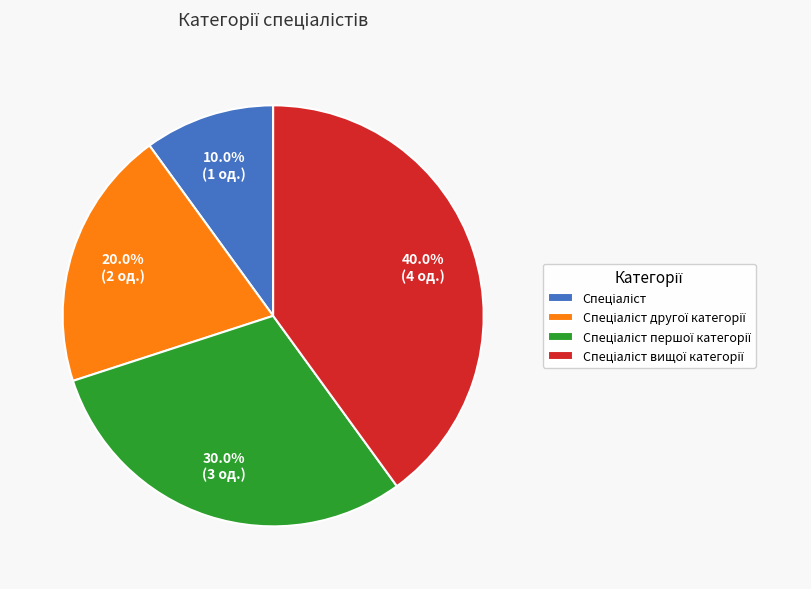

Is there any slice that represents more than half of the pie?

No